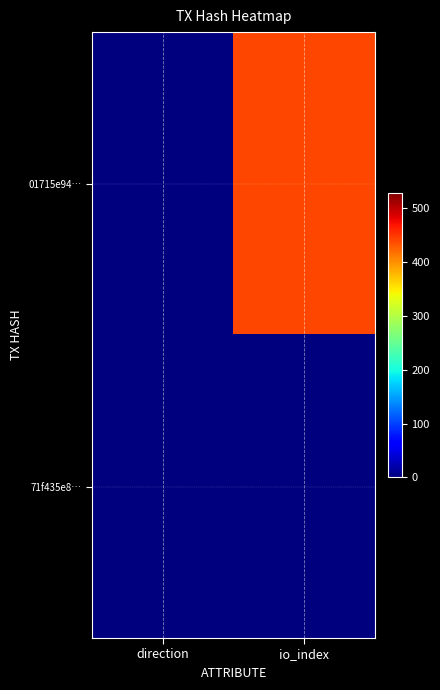

At direction, list the series in order from largest to smallest.

71f435e8…, 01715e94…